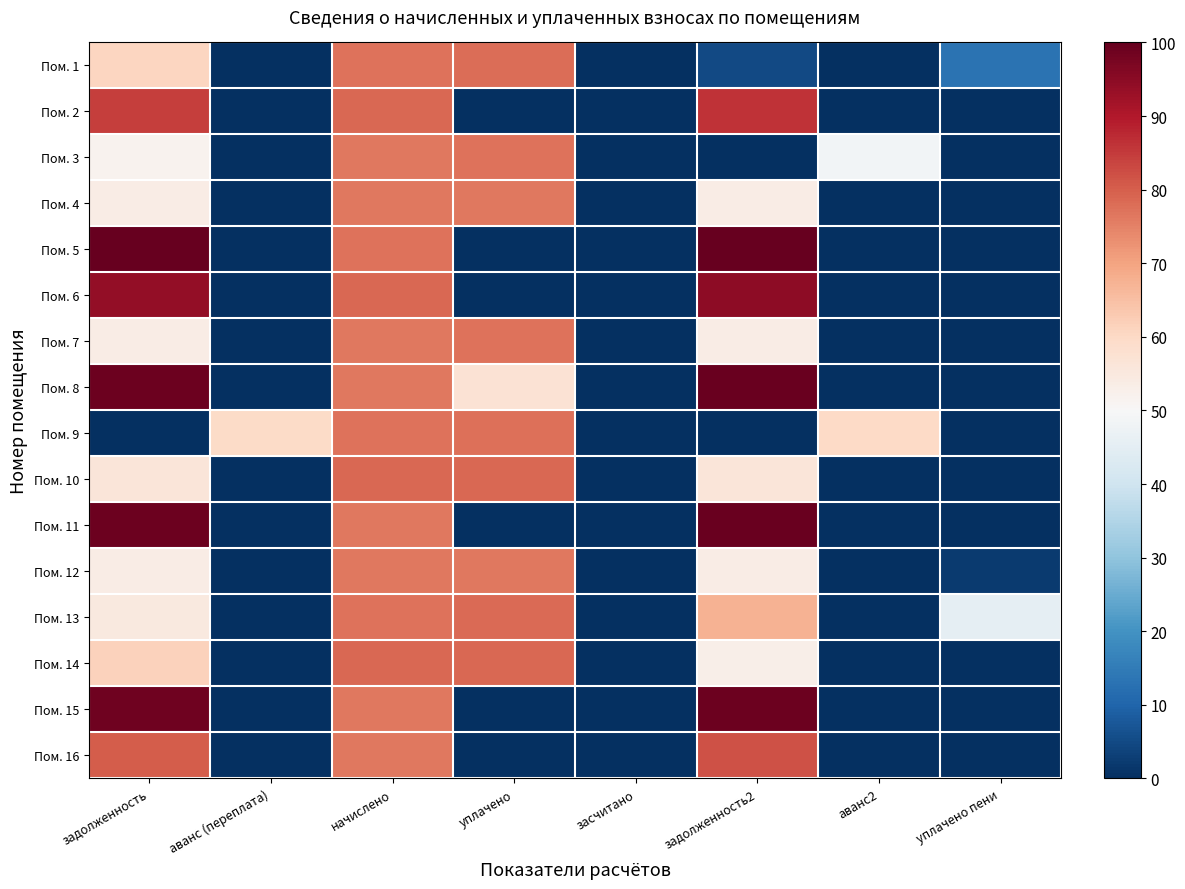

What is the difference between the highest and lowest values at задолженность?

10.8